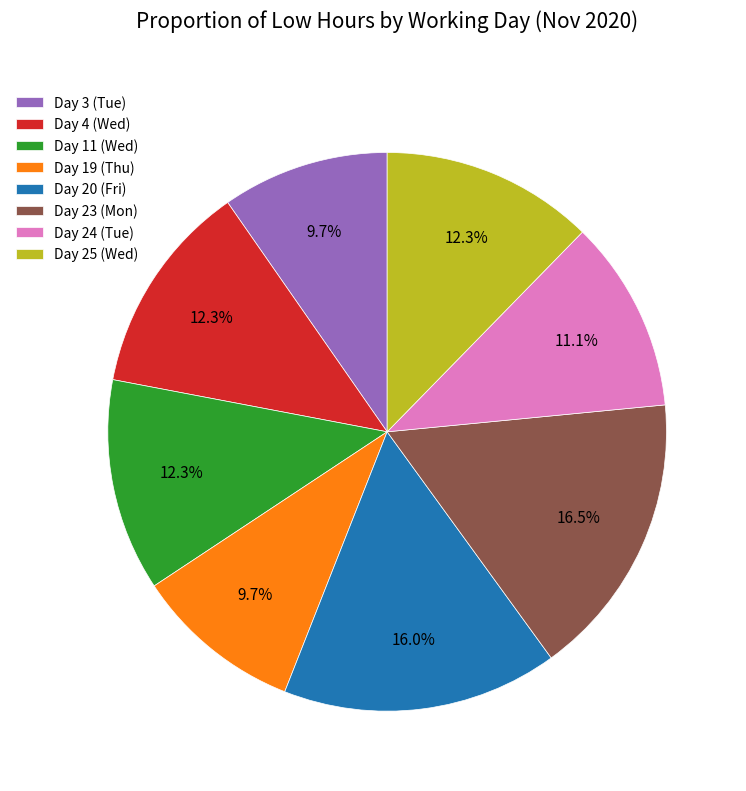

To the nearest percent, what is the average slice percentage?

12%